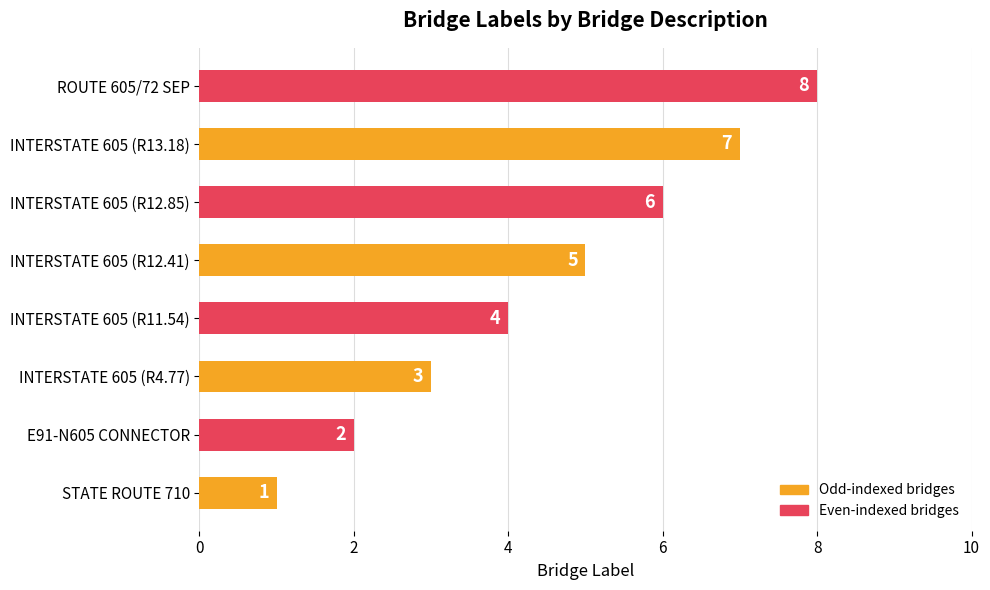

The value at INTERSTATE 605 (R12.85) is 9. True or false?

False